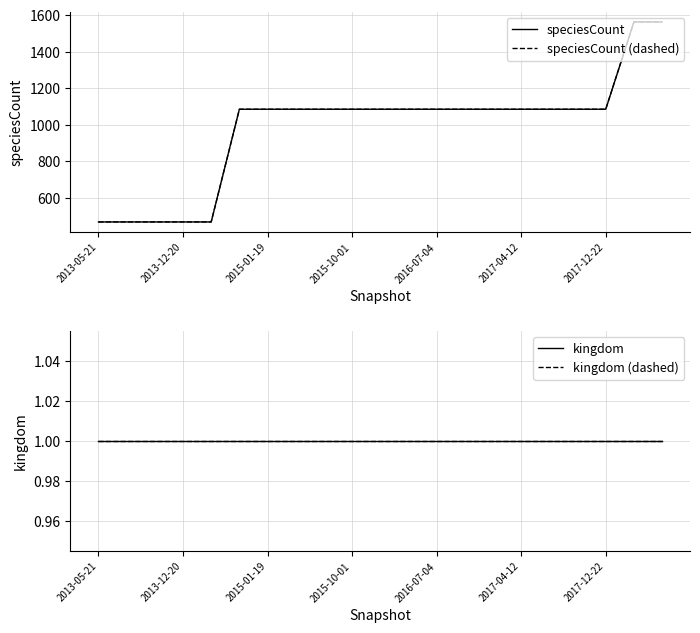

At how many categories does at least one series exceed 1125?

2